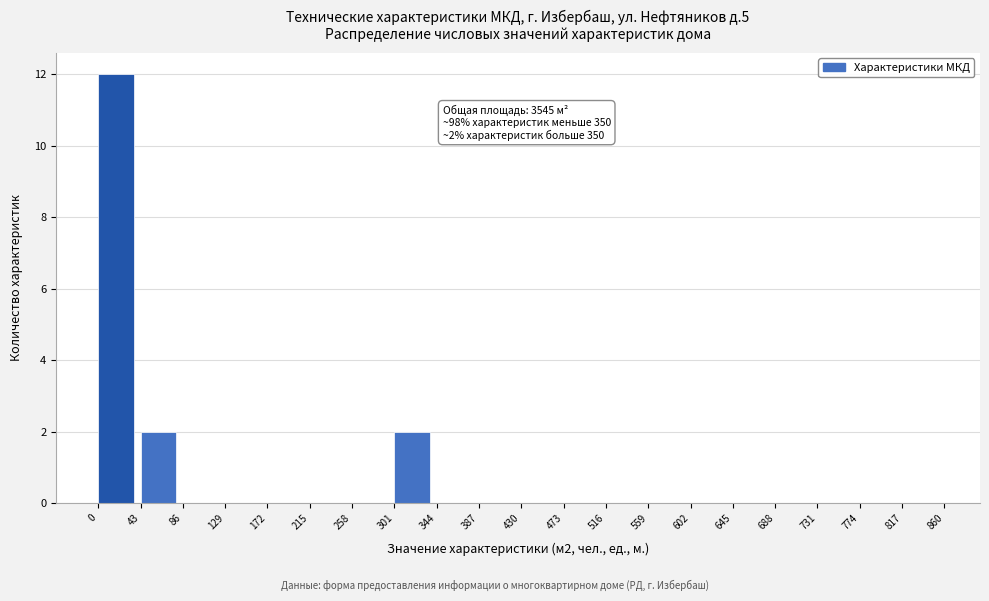

Which range on the x-axis has the tallest bar?

0 to 43